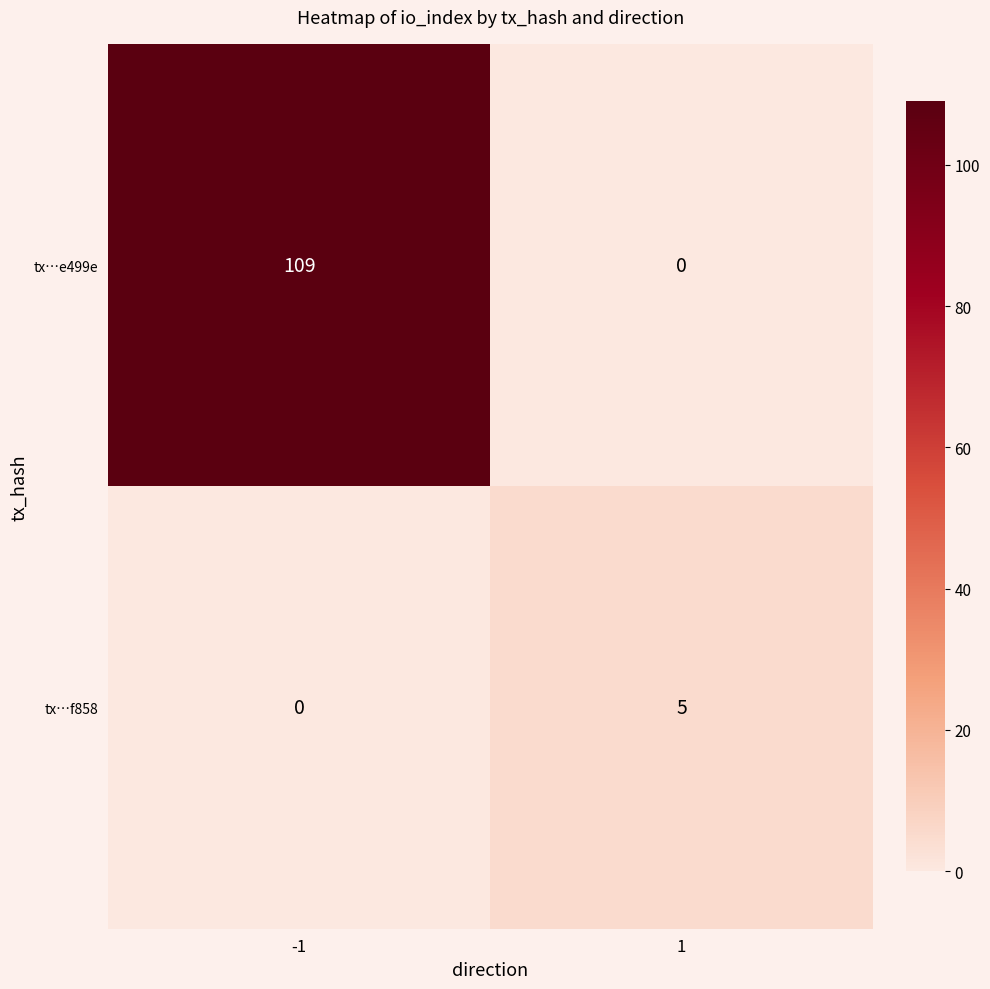

The tx…e499e series shows 0 at 1. True or false?

True